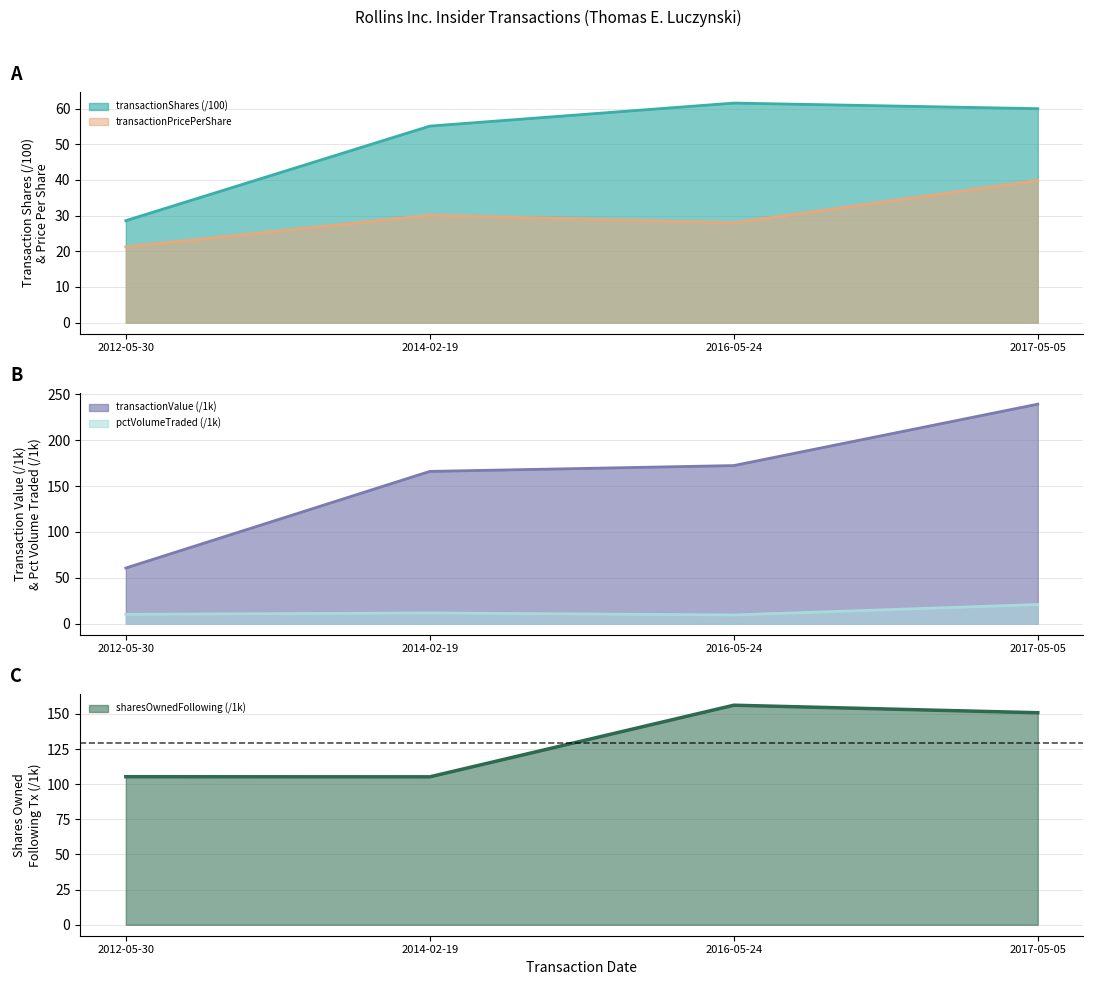

How many interior local valleys does the transactionPricePerShare series have?

1